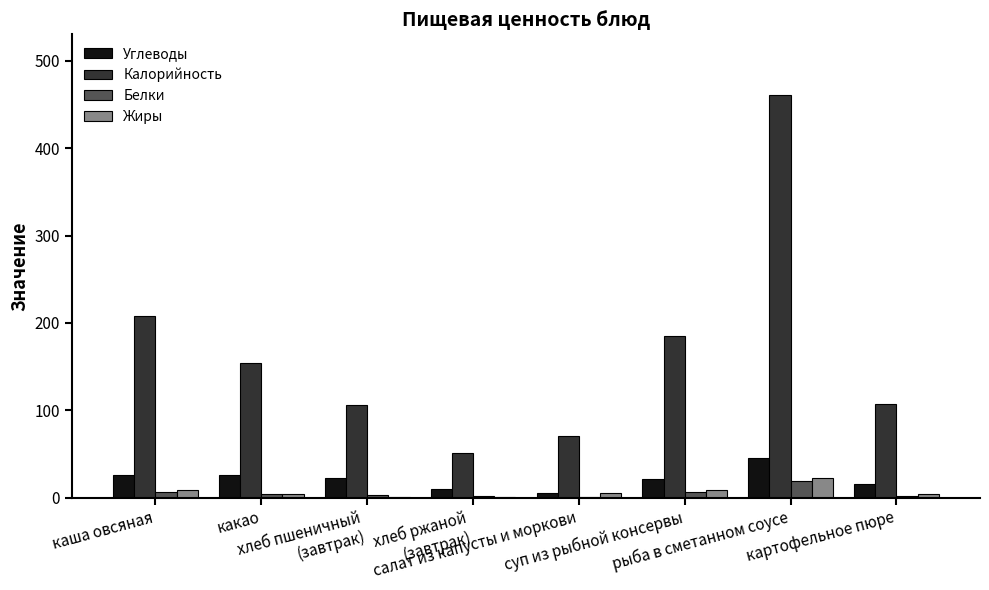

Is the value of Жиры at рыба в сметанном соусе greater than the value of Углеводы at хлеб ржаной
(завтрак)?

Yes